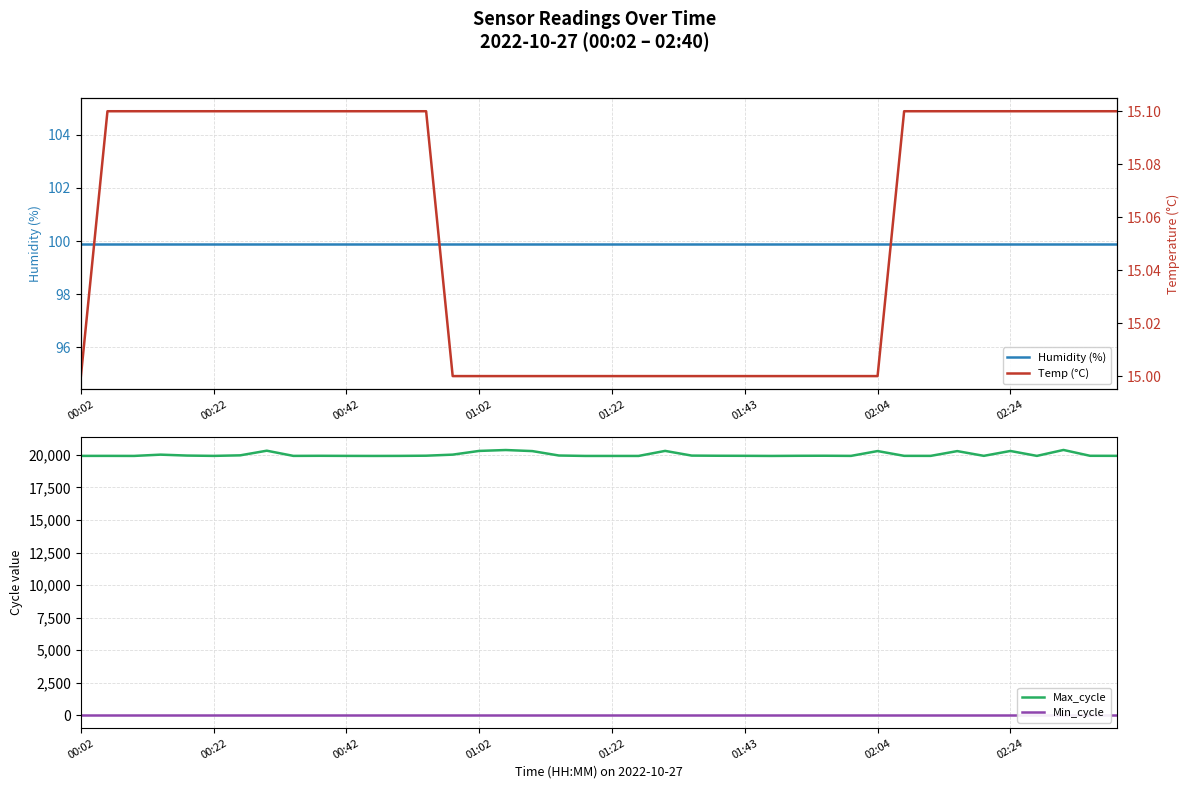

True or false: Max_cycle and Min_cycle intersect in this chart.

False